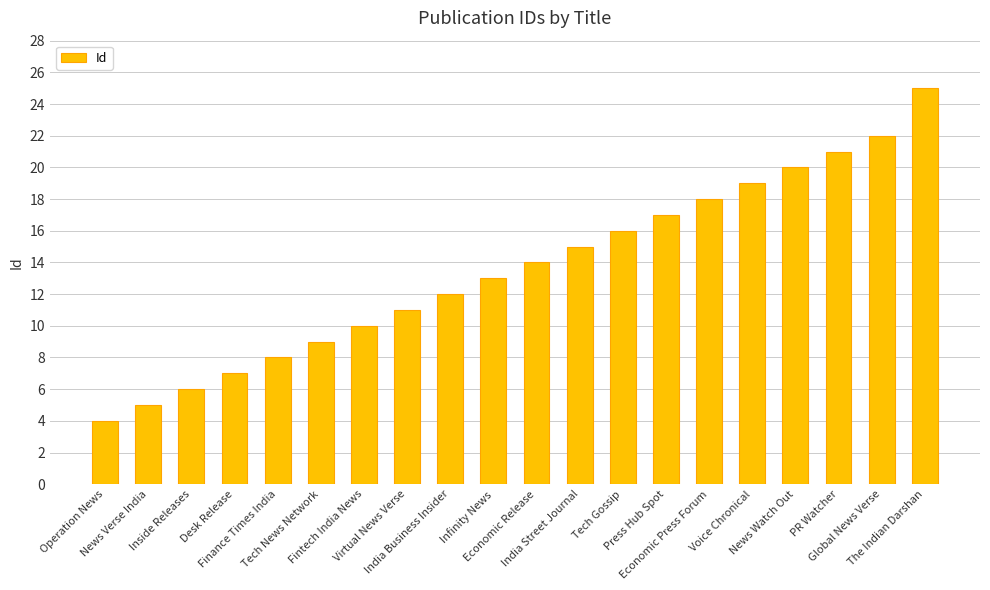

Rank the categories by value from highest to lowest.

The Indian Darshan, Global News Verse, PR Watcher, News Watch Out, Voice Chronical, Economic Press Forum, Press Hub Spot, Tech Gossip, India Street Journal, Economic Release, Infinity News, India Business Insider, Virtual News Verse, Fintech India News, Tech News Network, Finance Times India, Desk Release, Inside Releases, News Verse India, Operation News